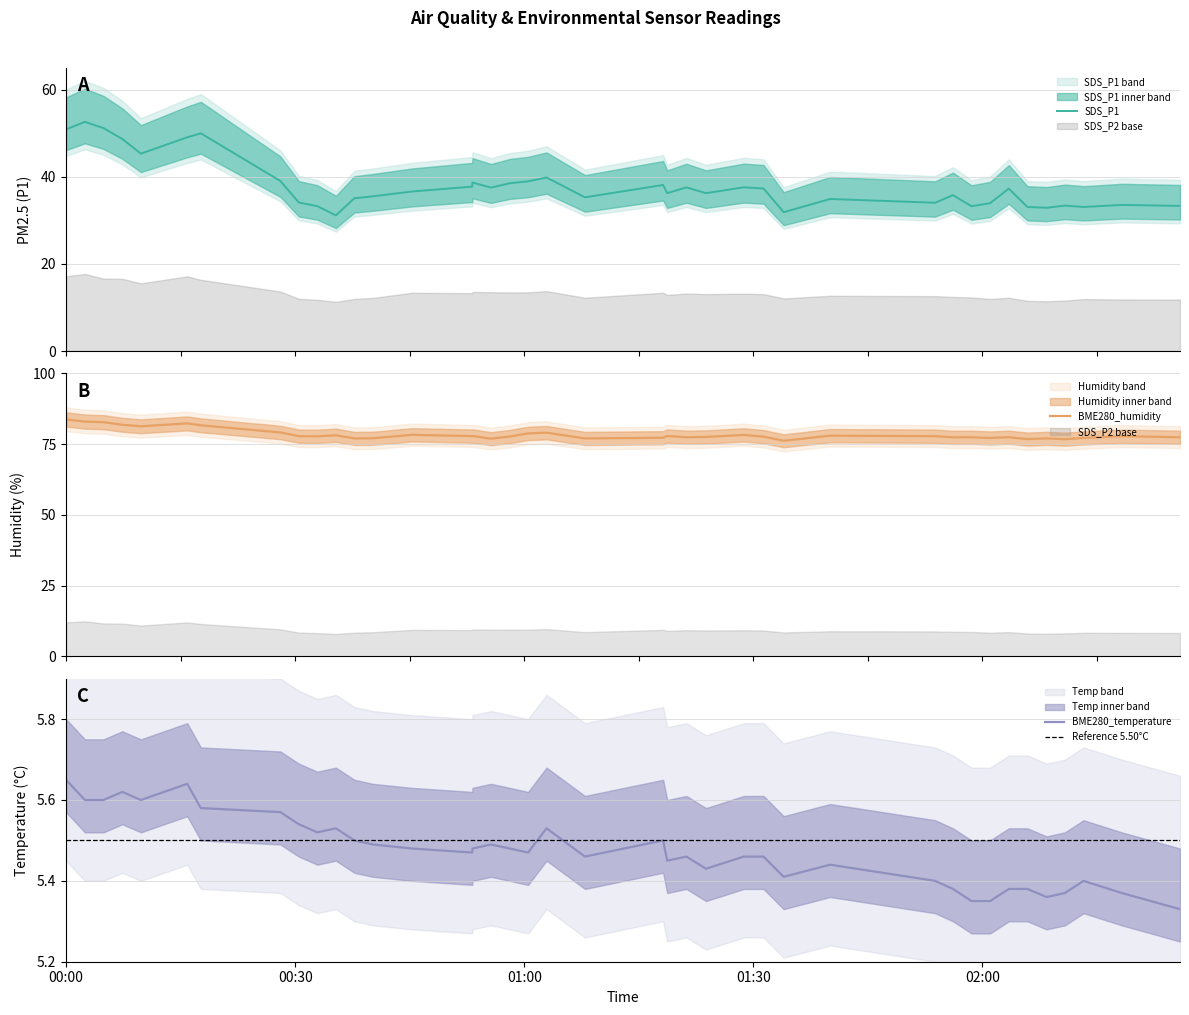

What is the difference between the maximum and minimum values in the BME280_temperature series?

0.3